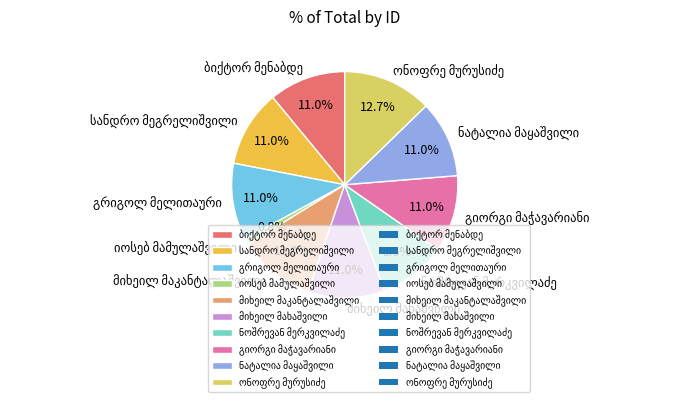

Is there a majority slice in this chart?

No